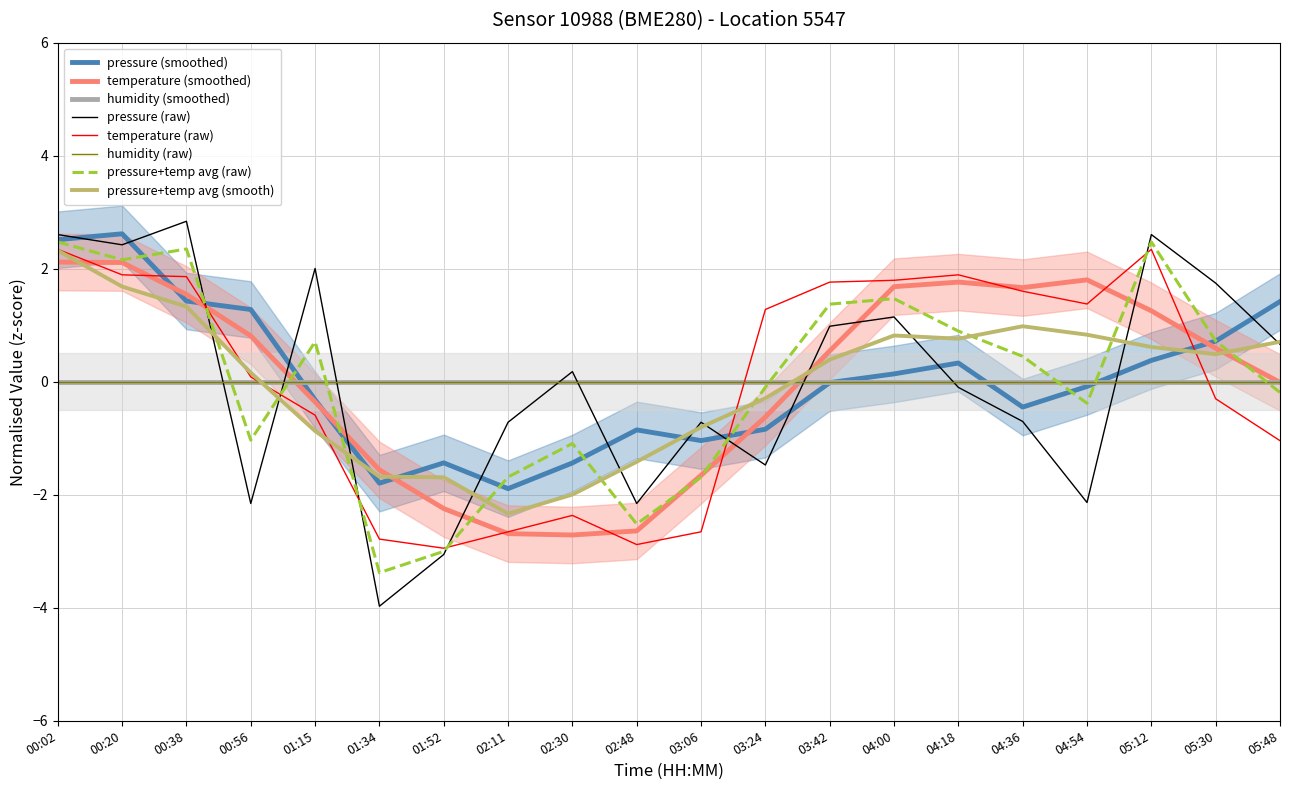

Rank the series by their maximum value, from highest to lowest.

pressure, temperature